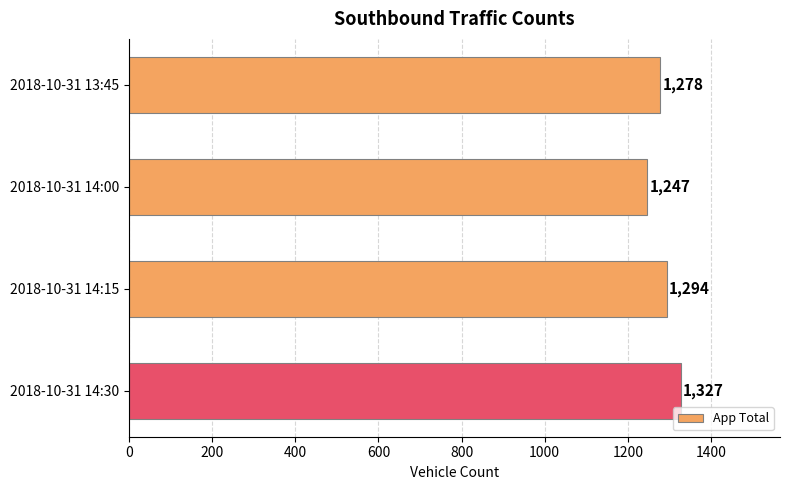

What is the sum of all values?

5146